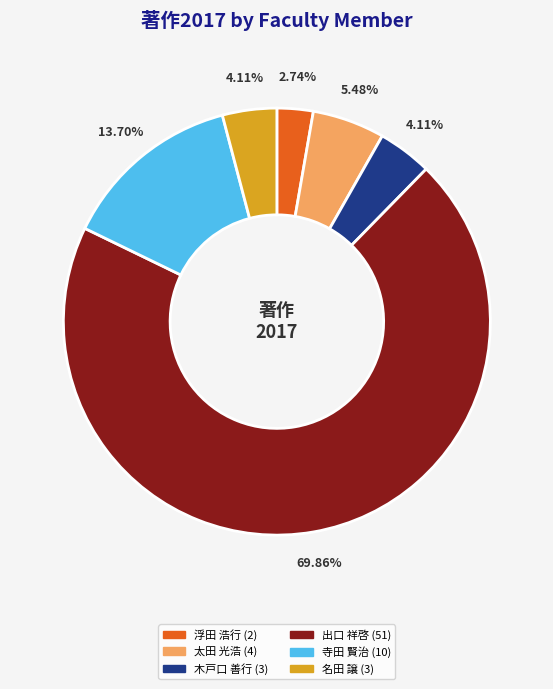

How many slices are in this pie chart?

6